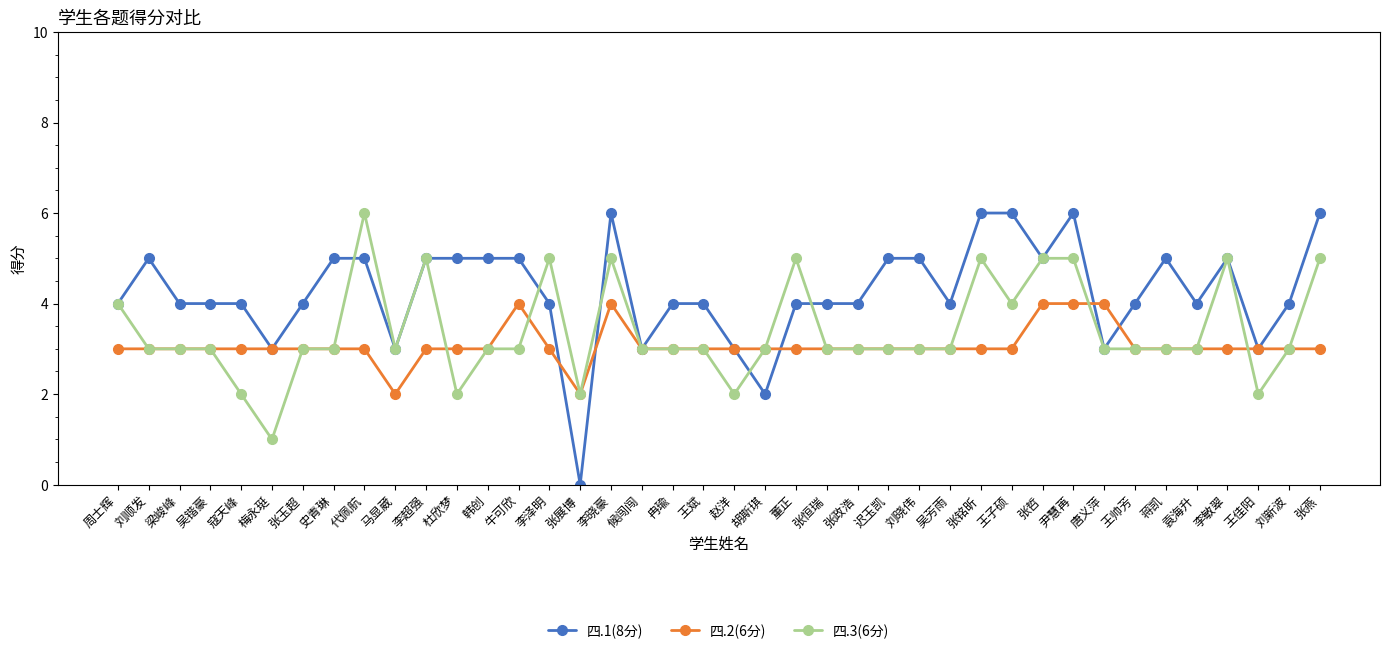

What is the label of the 32nd point from the right?

代佩航